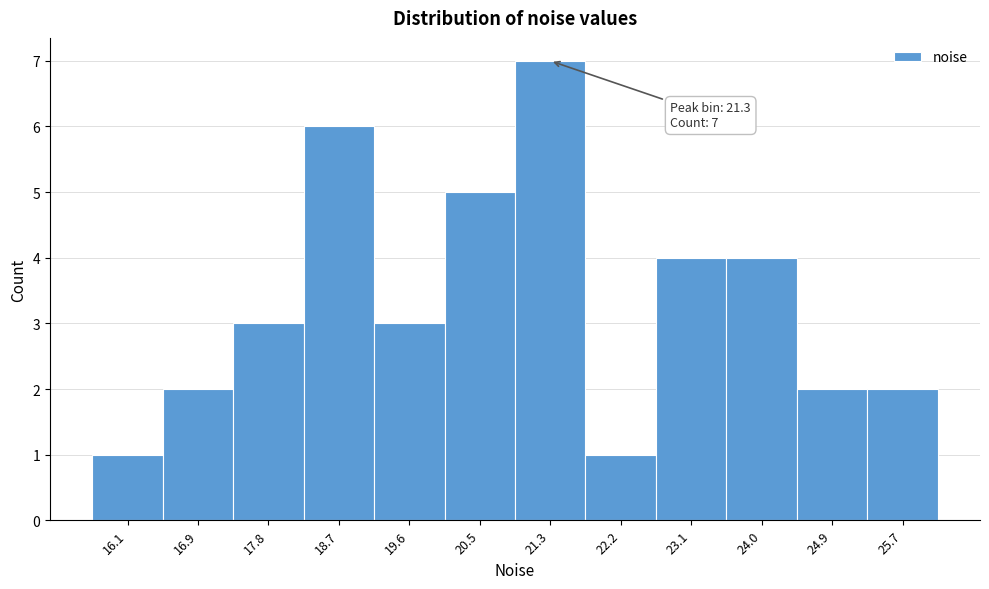

Which range on the x-axis has the tallest bar?

20.9 to 21.8